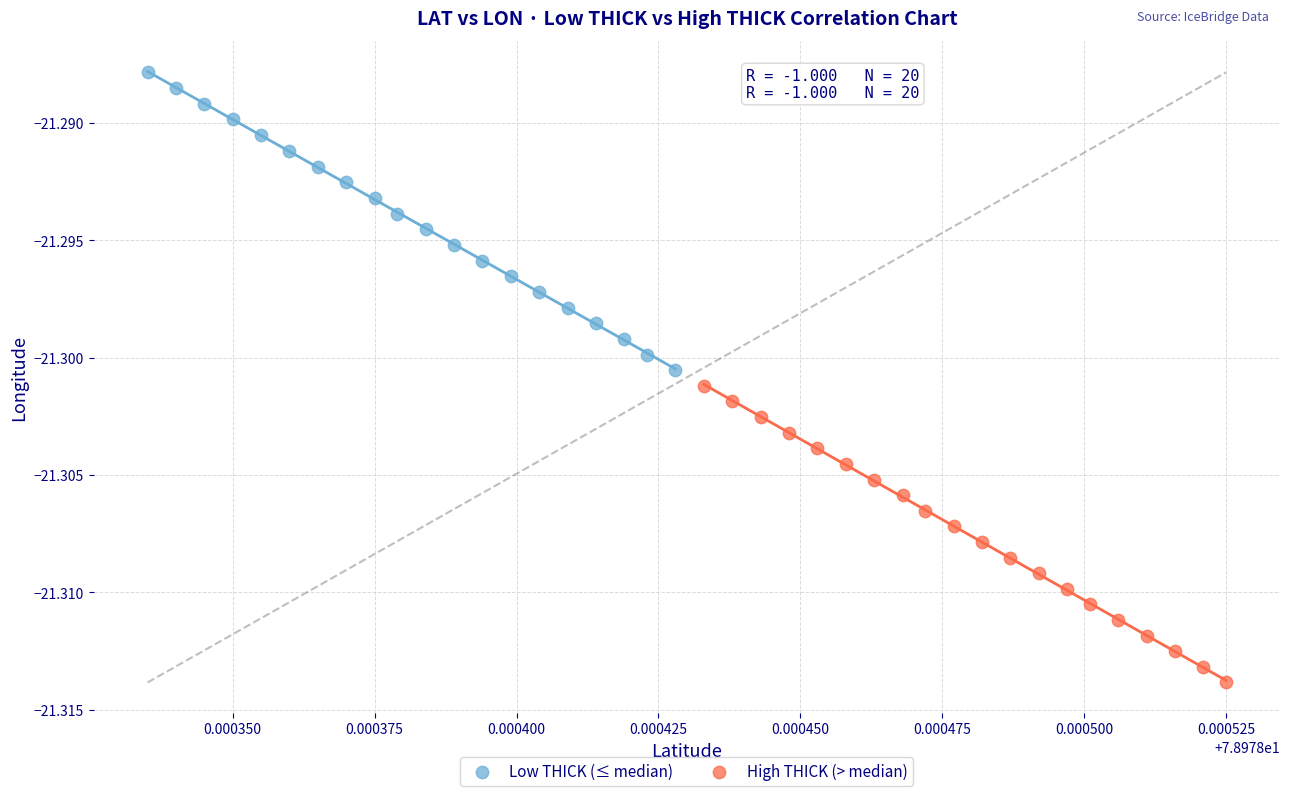

Which series reaches the minimum Y coordinate?

High THICK (> median)